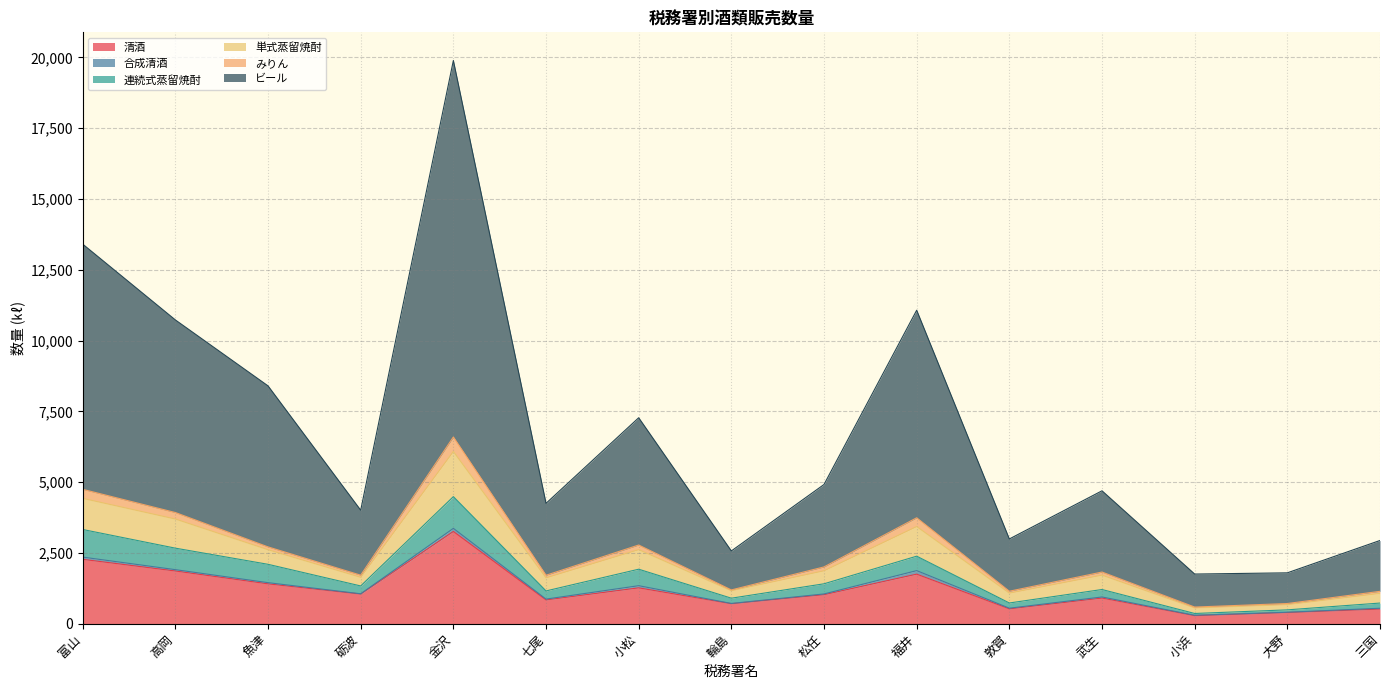

Is it true that 清酒 equals 1253 at 七尾?

False